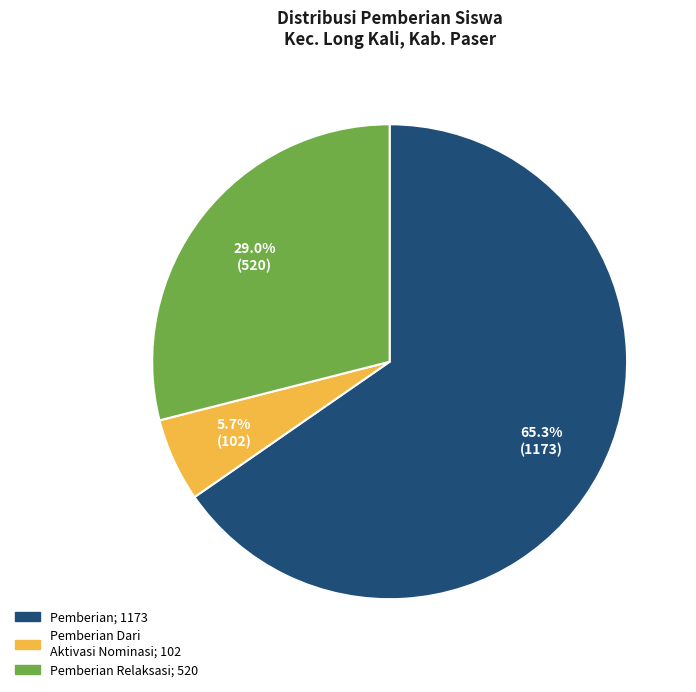

Is there a majority slice in this chart?

Yes